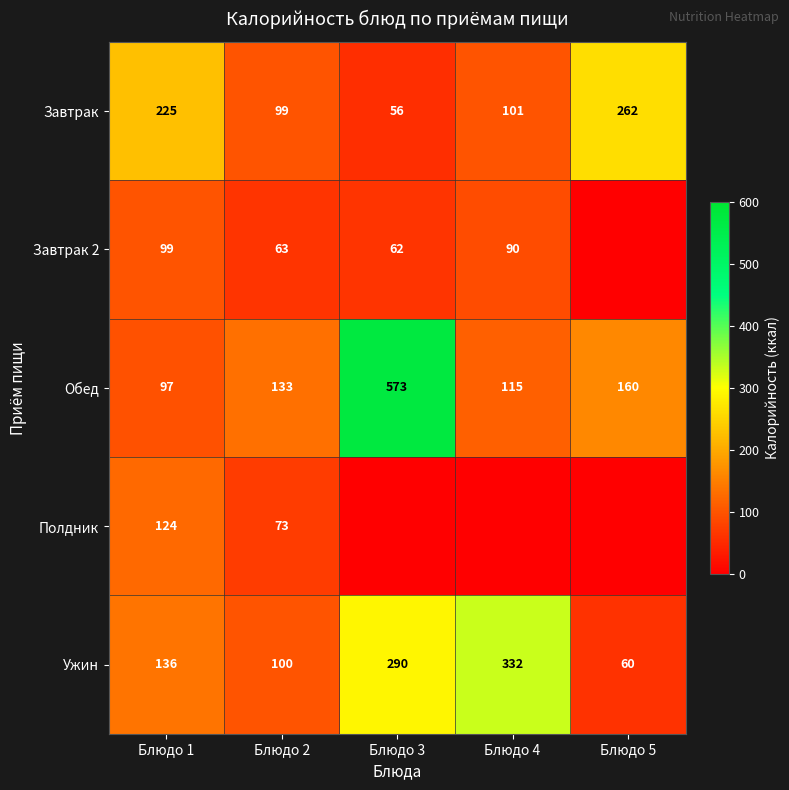

Which category has the lowest value in the Ужин series?

Блюдо 5